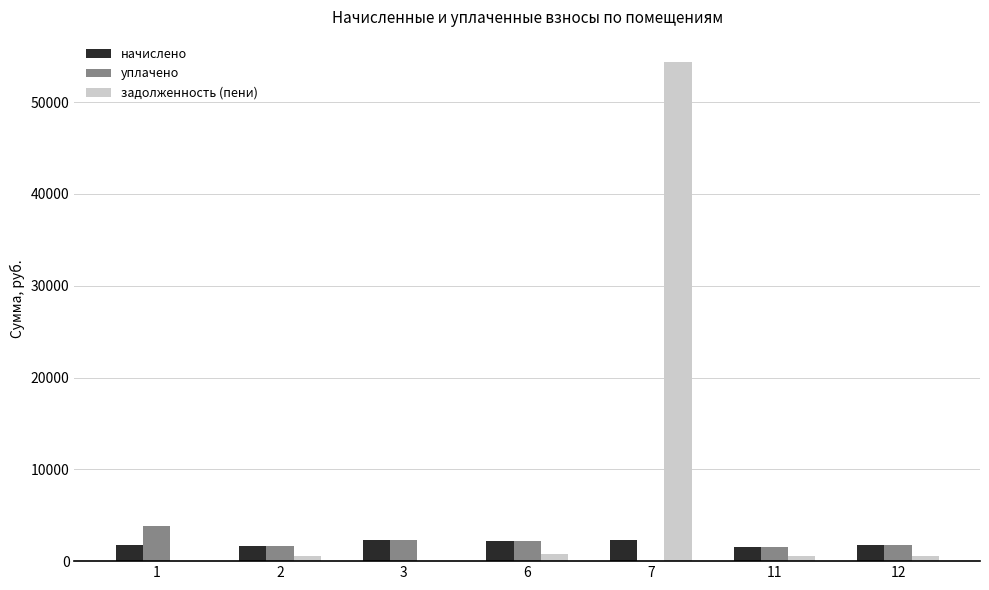

Is the value of уплачено at 1 greater than the value of задолженность (пени) at 12?

Yes